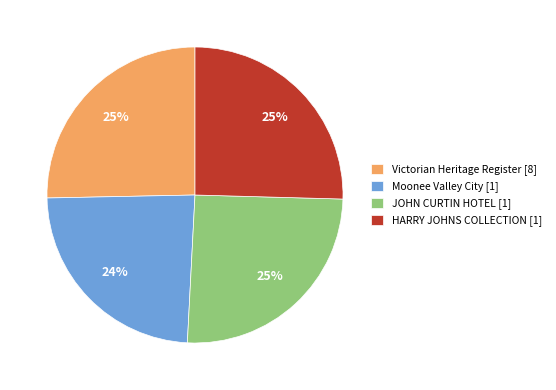

Is the sum of JOHN CURTIN HOTEL [1] and HARRY JOHNS COLLECTION [1] greater than half?

Yes